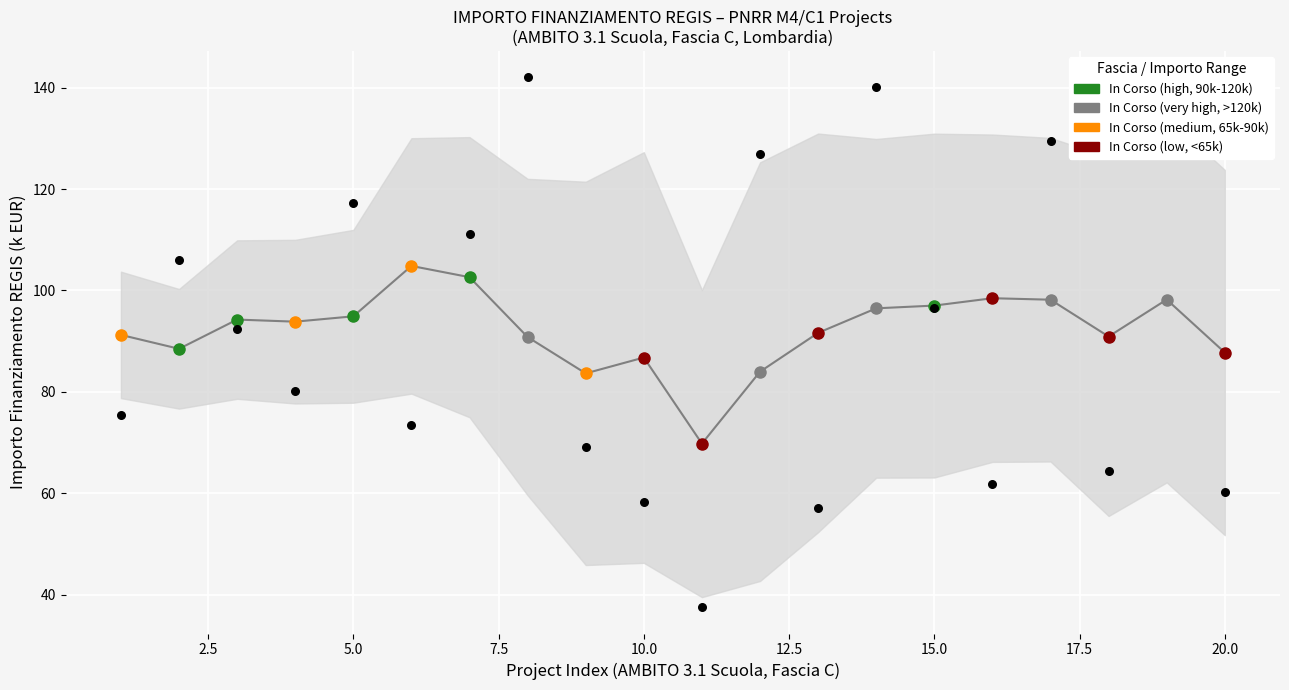

Approximately how many times larger is the value at 12.5 compared to 2.5?

0.7